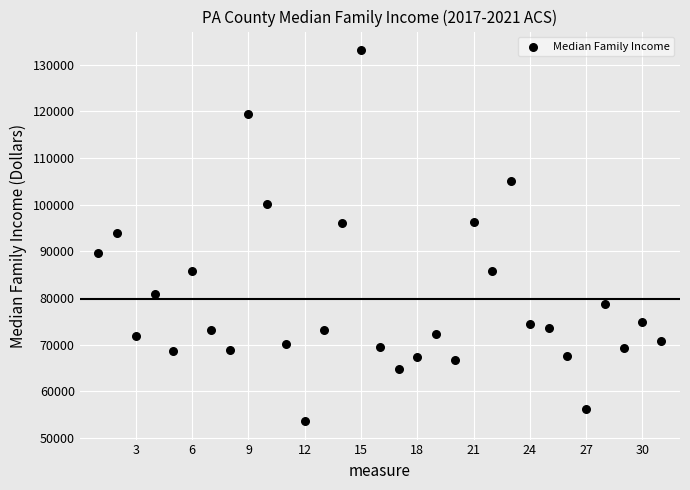

What is the range of X values (max minus min)?

30